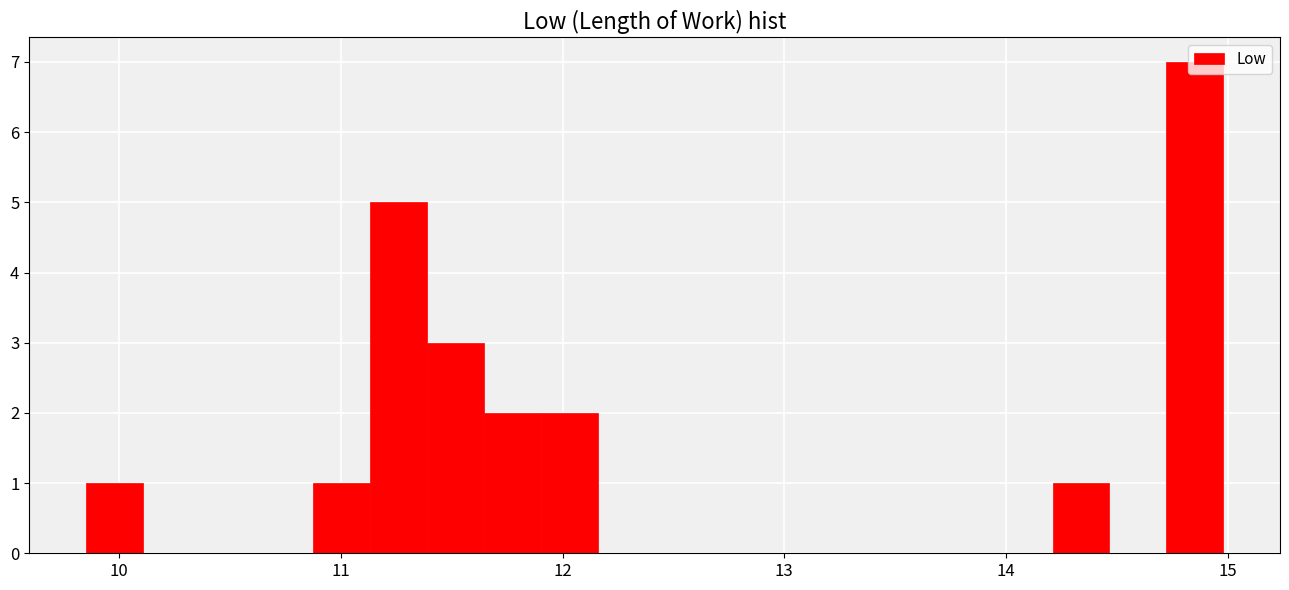

Around what value on the x-axis is the tallest bar? Give the approximate position of its centre, as read against the axis.

14.9